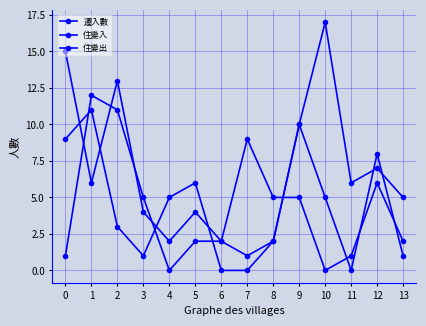

The 住變出 series shows 1 at 5. True or false?

False